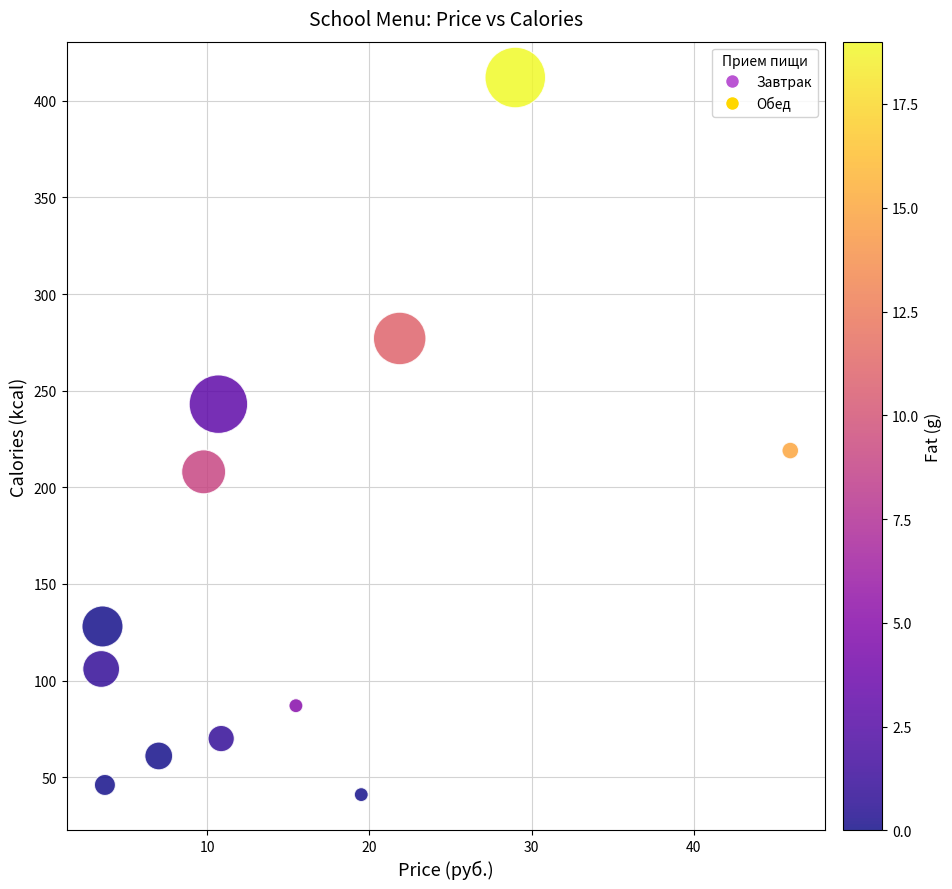

What is the range of Y values (max minus min)?

371